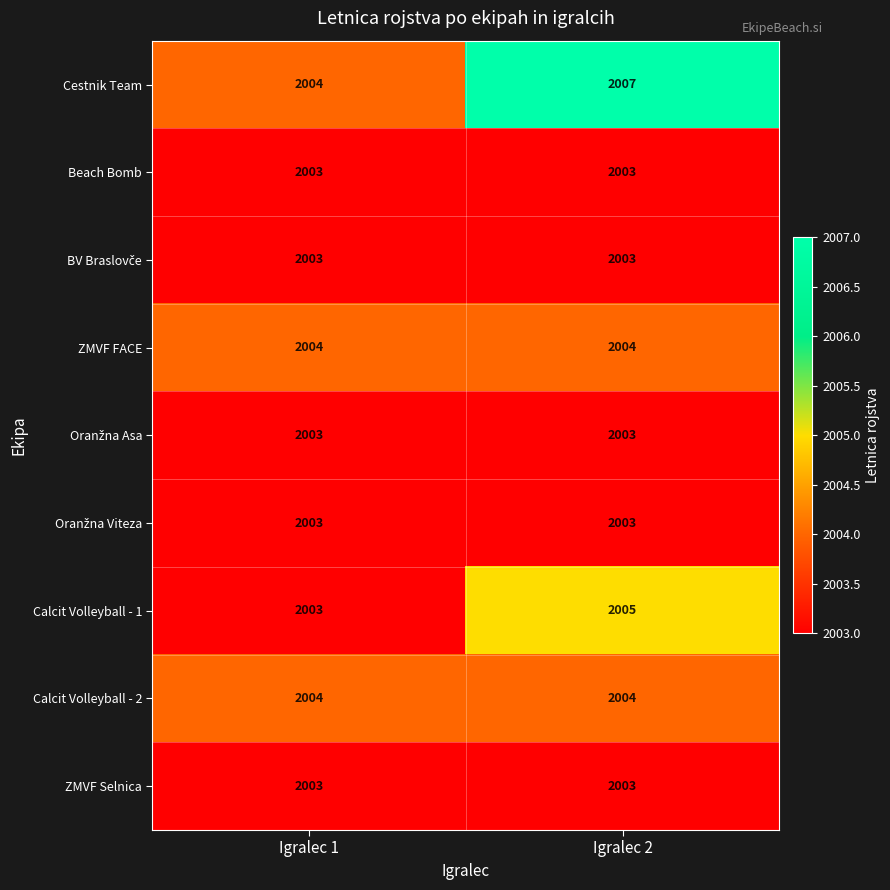

The value of Cestnik Team at Igralec 1 is 2004. True or false?

True